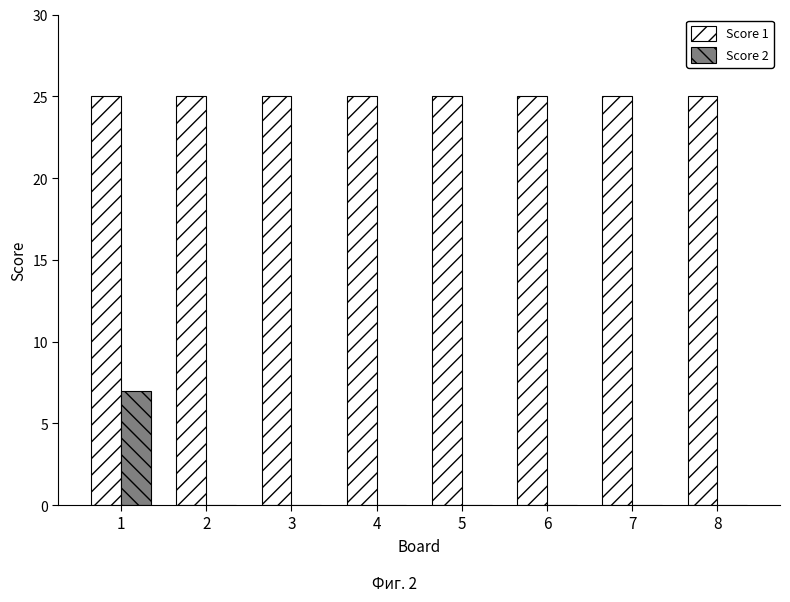

The value of Score 2 at 3 is -3. True or false?

False